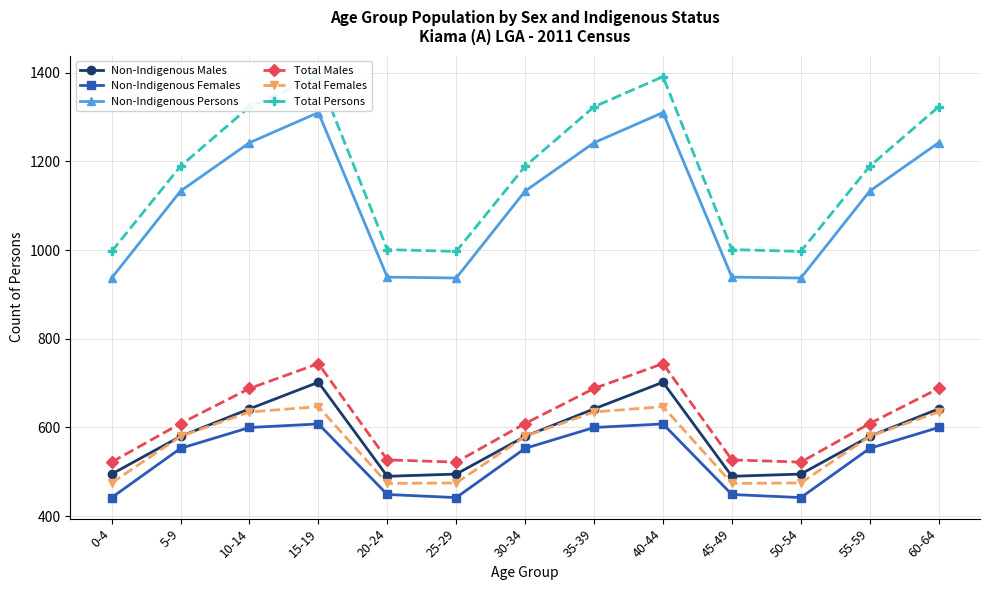

What are all the series names shown in the legend?

Non-Indigenous Males, Non-Indigenous Females, Non-Indigenous Persons, Total Males, Total Females, Total Persons